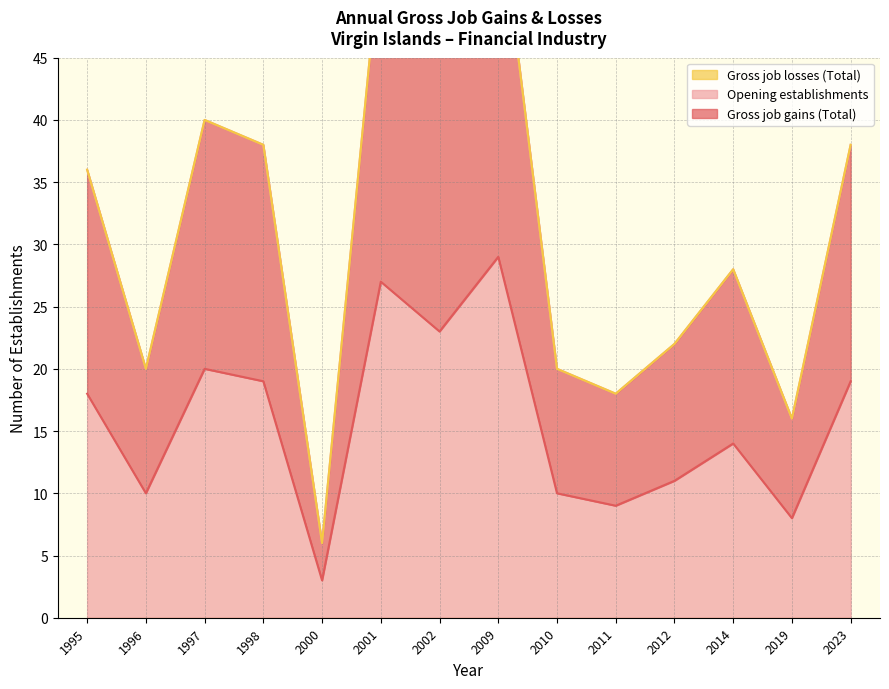

What is the minimum value for Opening establishments?

3